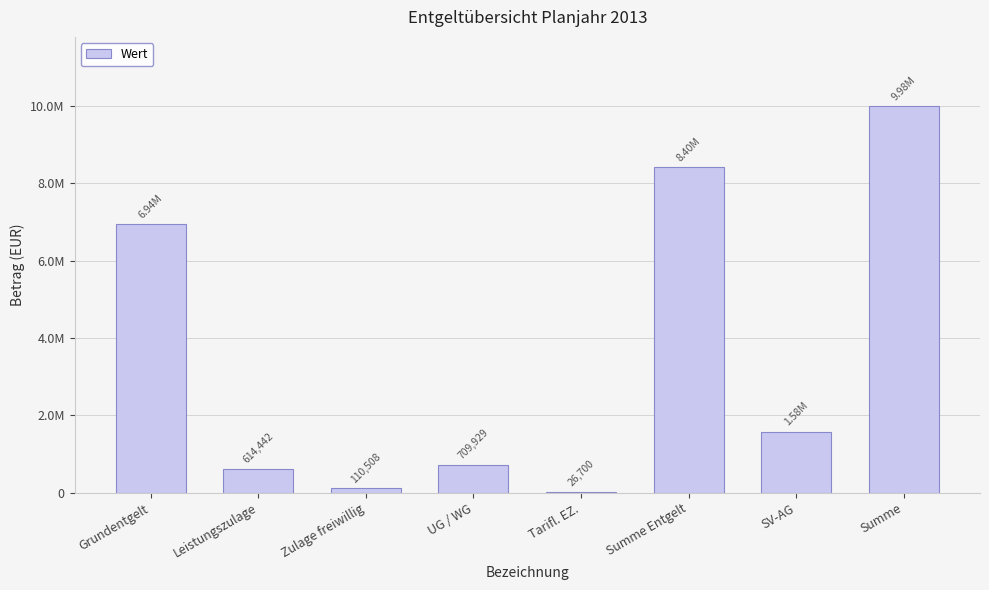

What is the value of the 1st bar from the left?

6942965.6